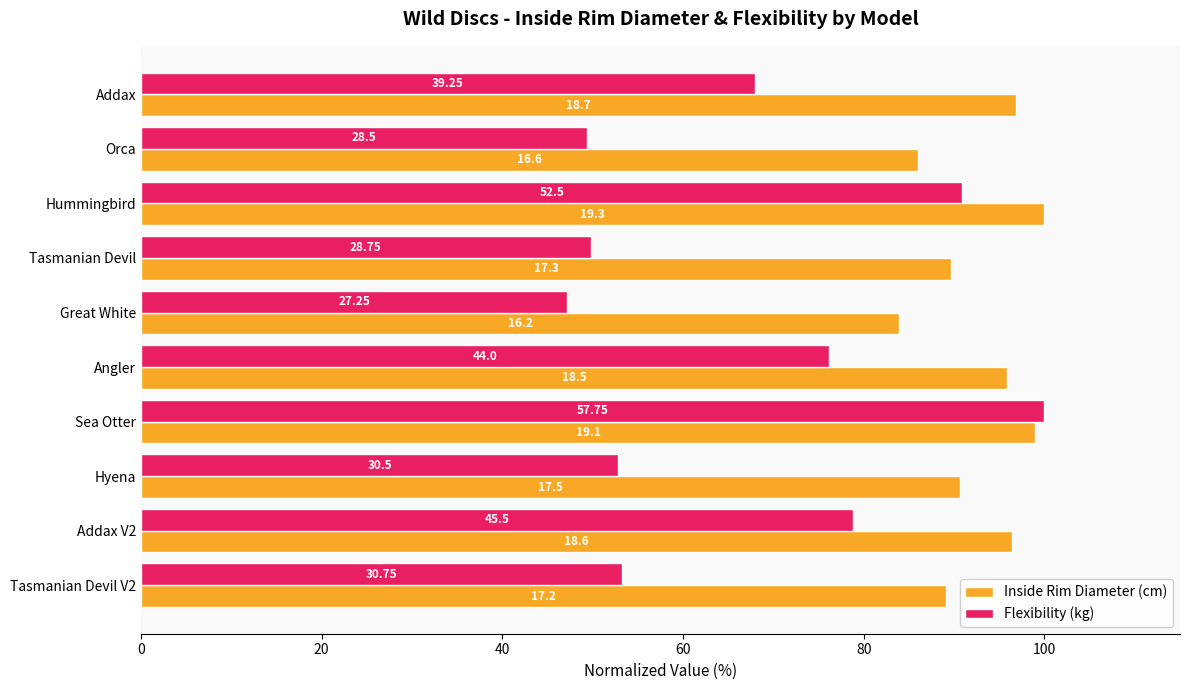

What are all the series names shown in the legend?

Inside Rim Diameter (cm), Flexibility (kg)